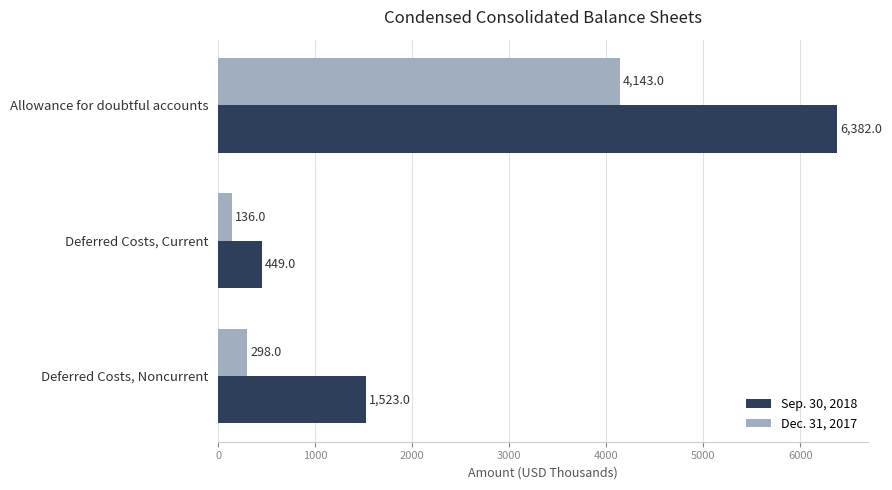

What is the maximum value for Dec. 31, 2017?

4143